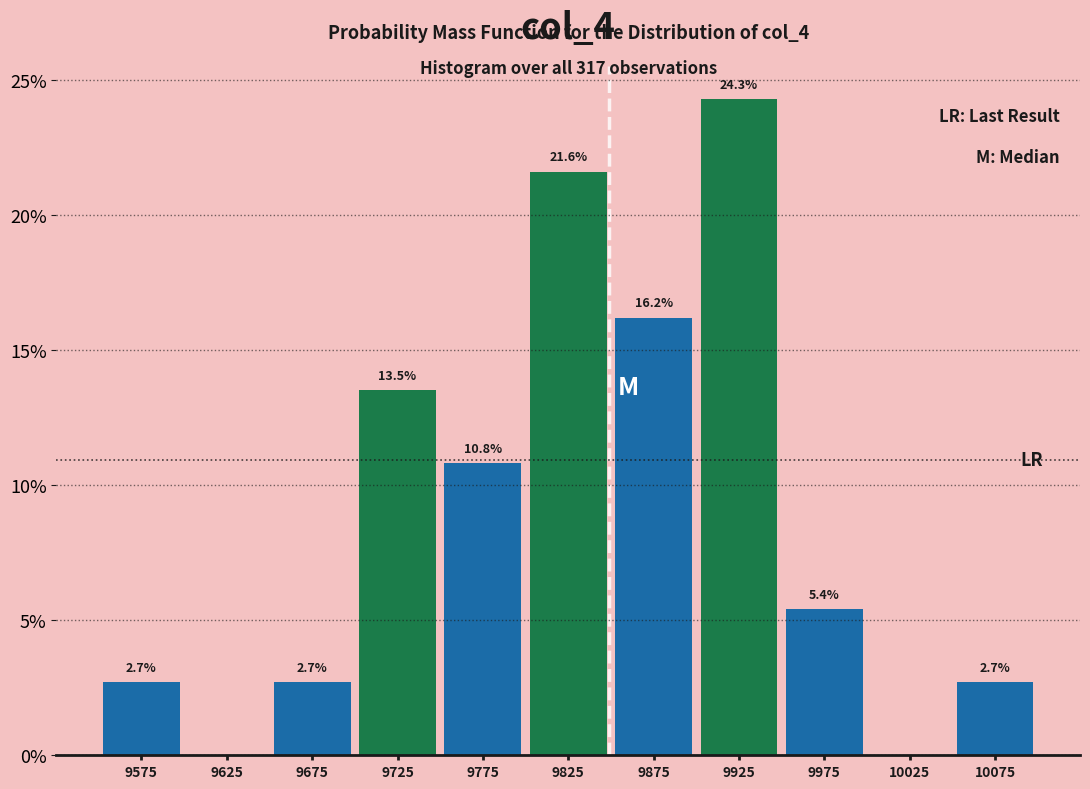

Which range on the x-axis has the tallest bar?

9900 to 9950